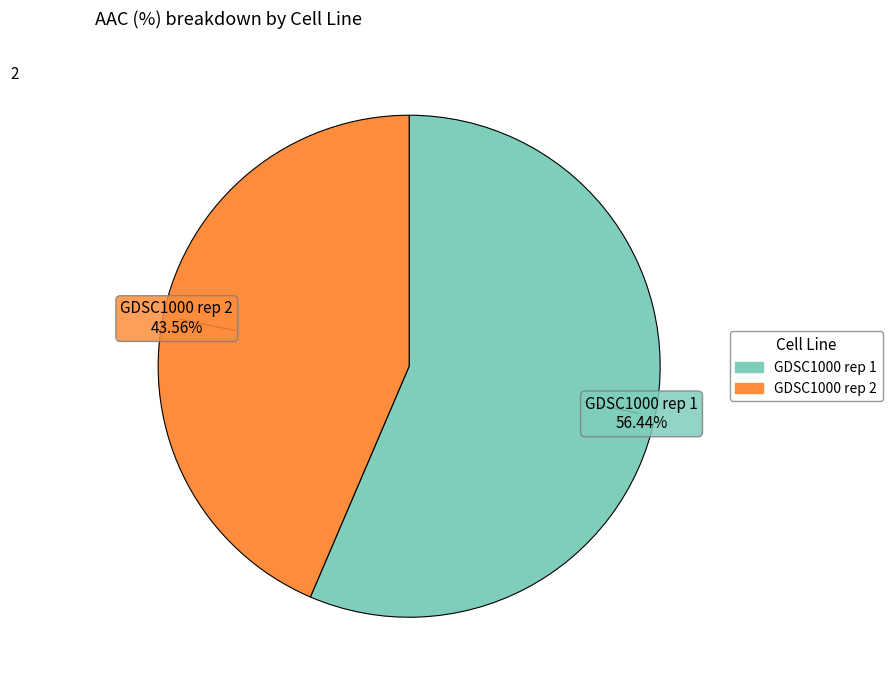

Do GDSC1000 rep 2 and GDSC1000 rep 1 together represent more than half of the pie?

Yes